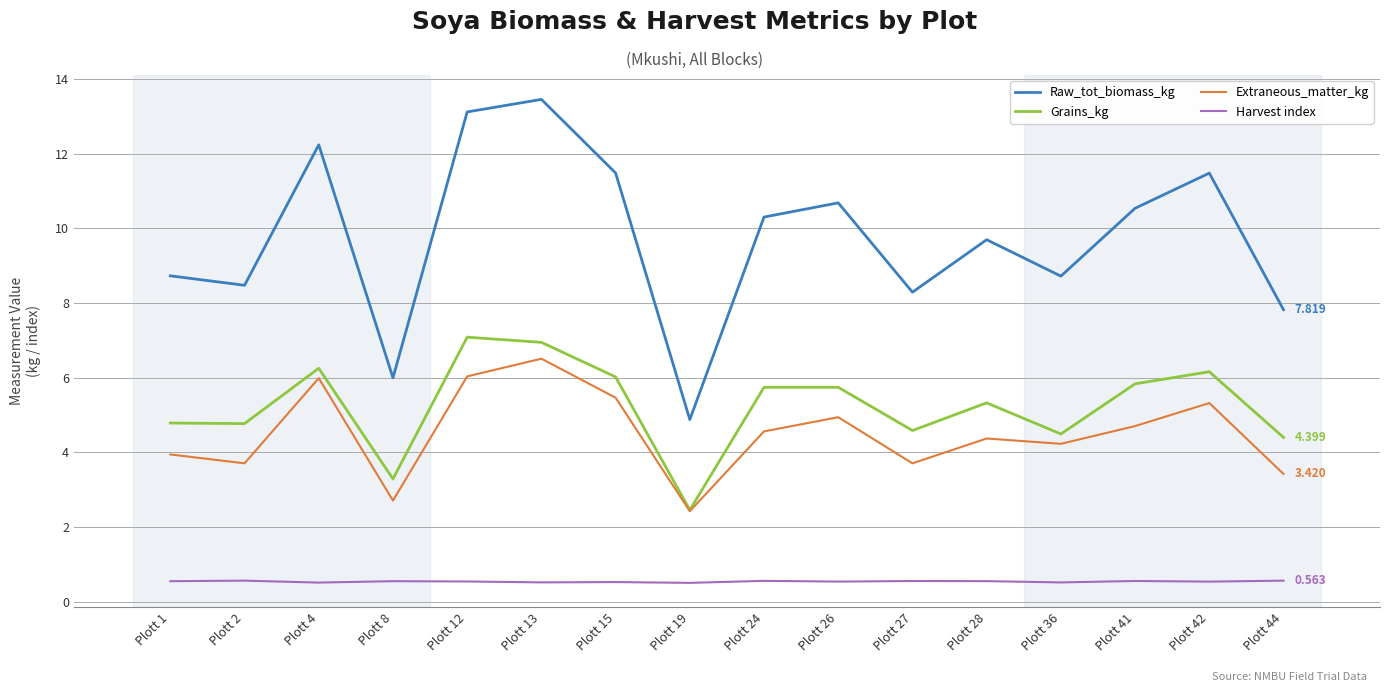

Is the value of Harvest index at Plott 4 greater than the value of Grains_kg at Plott 26?

No